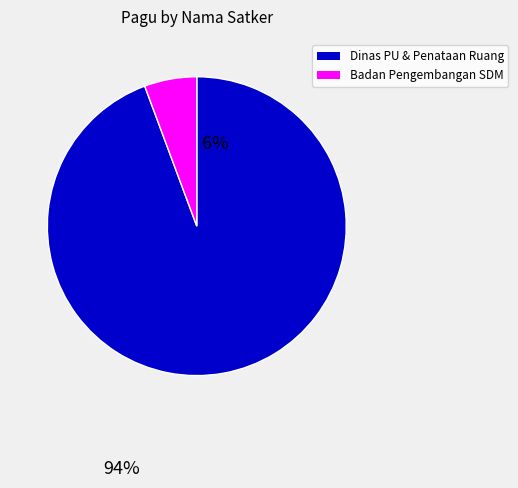

Is there any slice that represents more than half of the pie?

Yes